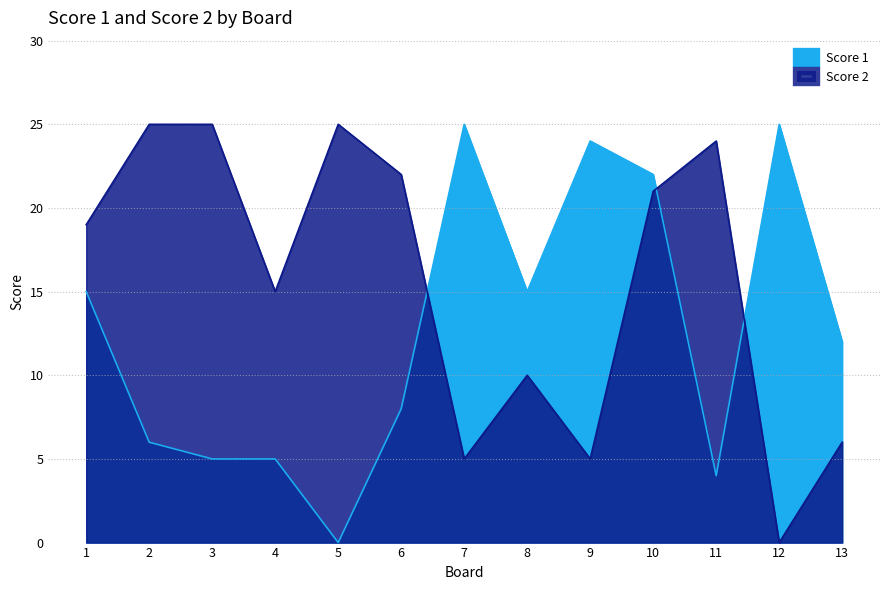

Where do Score 2 and Score 1 first cross each other?

6 and 7